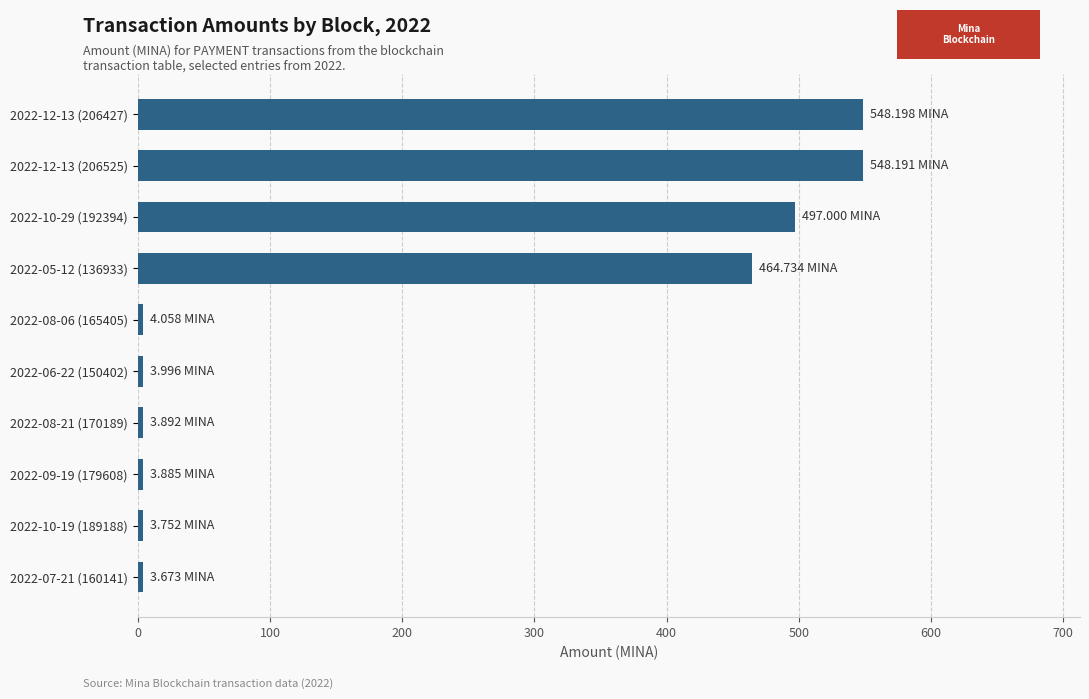

What is the average value?

208.1